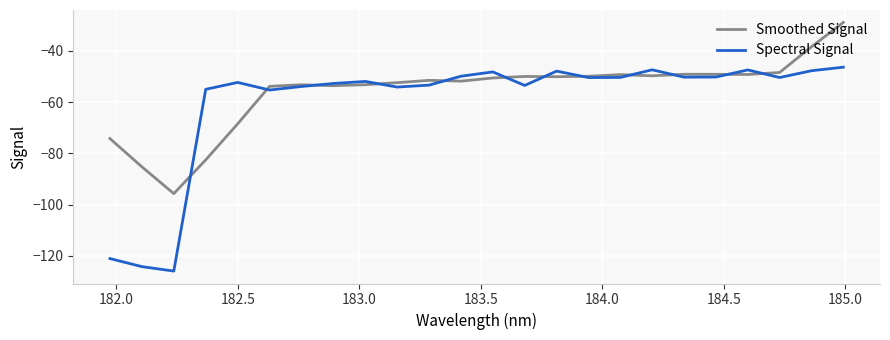

Which series has the widest spread of values?

Spectral Signal